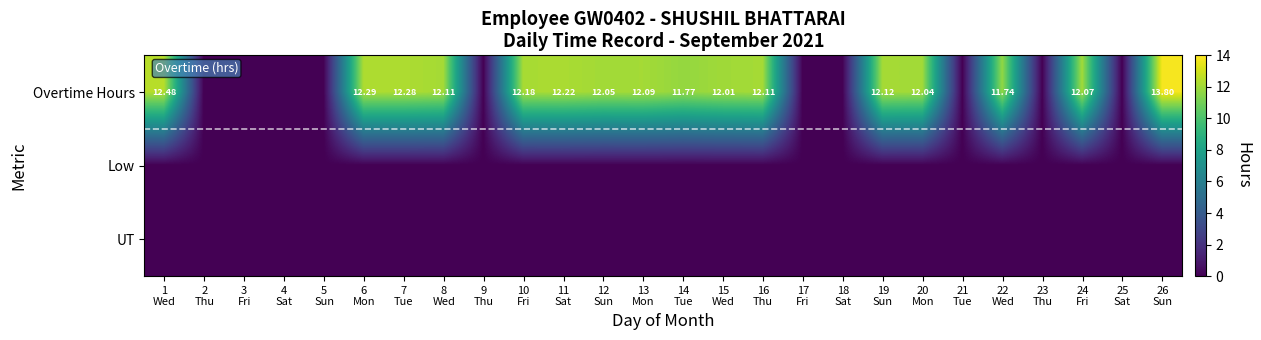

How many positive values does the Overtime Hours series have?

16